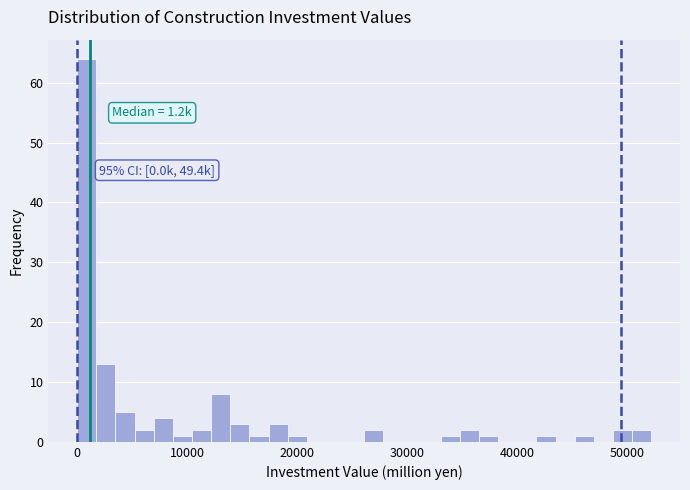

Around what value on the x-axis is the tallest bar? Give the approximate position of its centre, as read against the axis.

1000